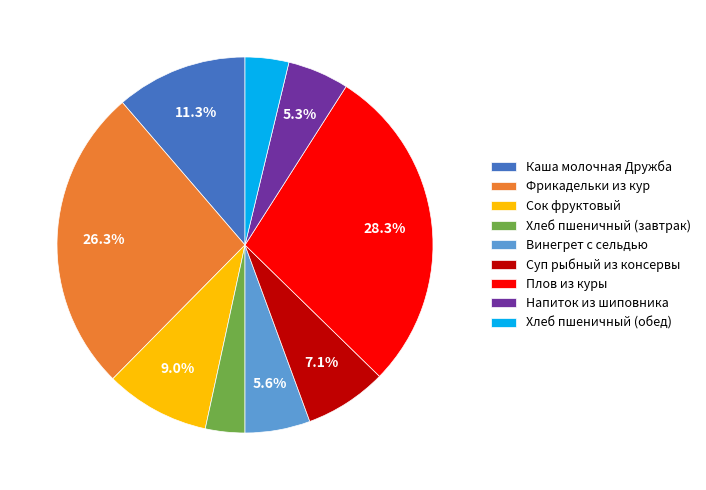

Count the number of slices in the pie.

9